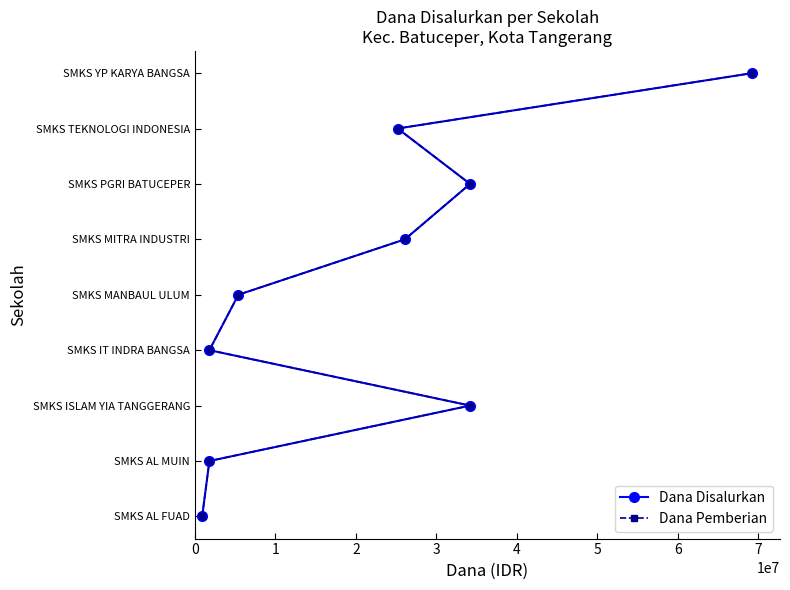

Is the value of Dana Pemberian at 1 greater than the value of Dana Disalurkan at 5?

No